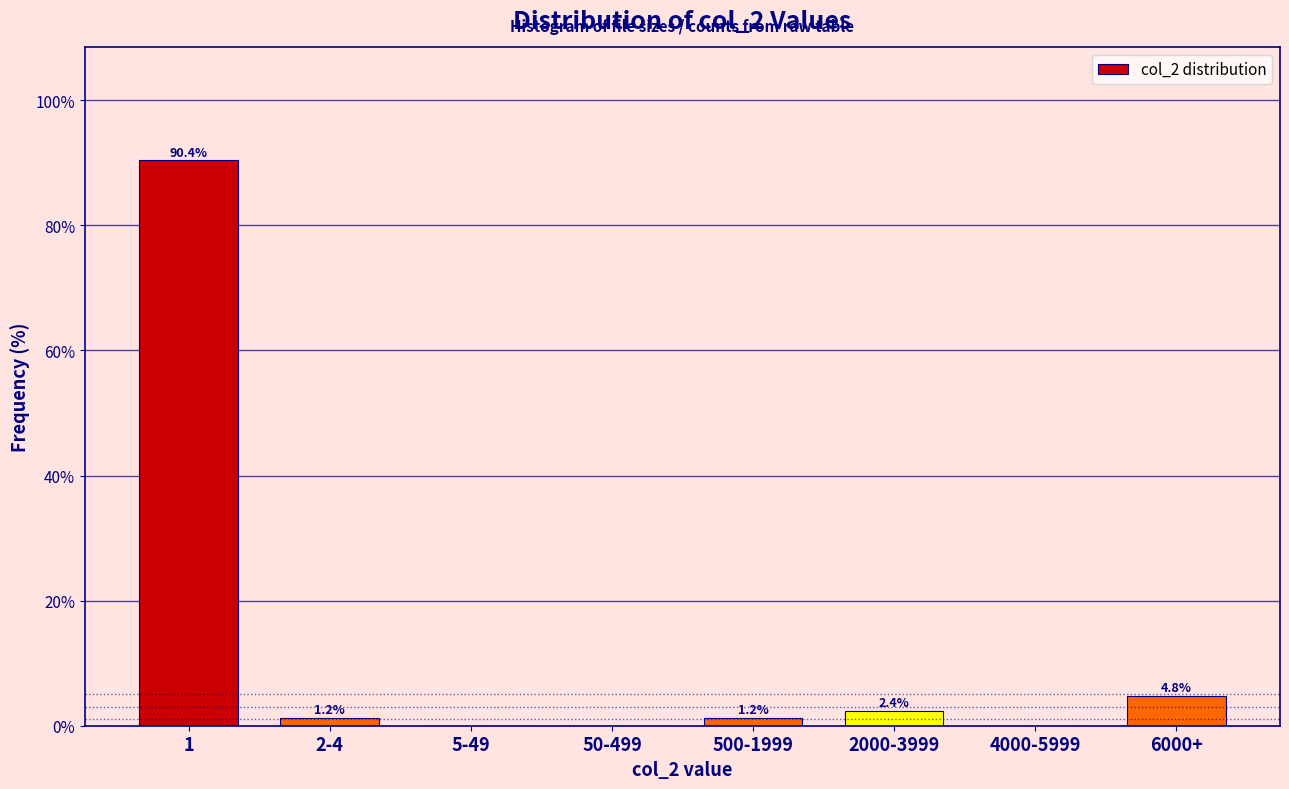

Reading right to left, extract all data points from this chart.

6000+=4.8	4000-5999=0.0	2000-3999=2.4	500-1999=1.2	50-499=0.0	5-49=0.0	2-4=1.2	1=90.4